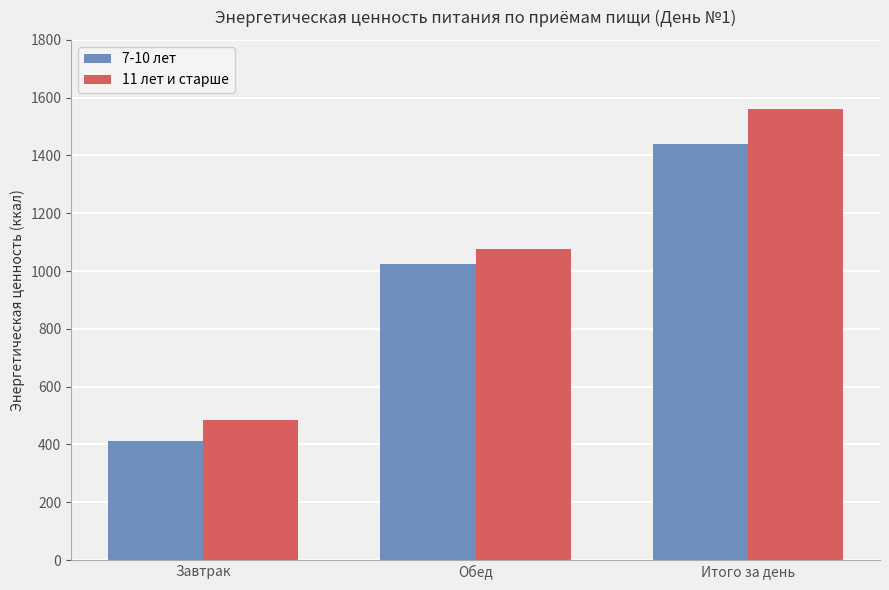

What is the value of the 11 лет и старше bar at the 2nd from the left?

1076.1